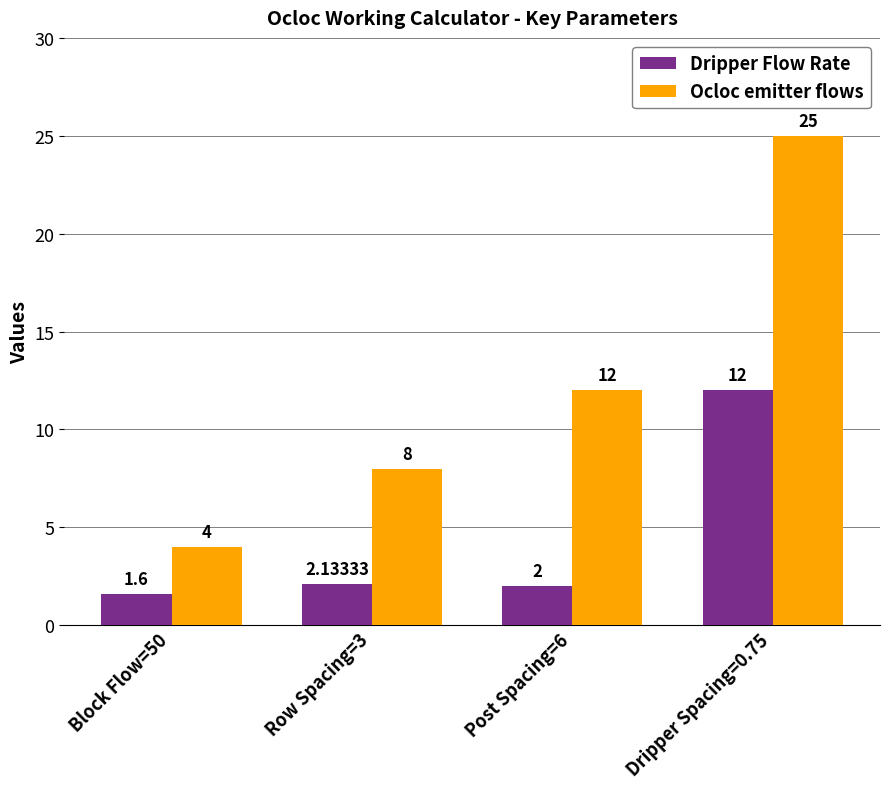

At which label does Ocloc emitter flows reach its minimum?

Block Flow=50